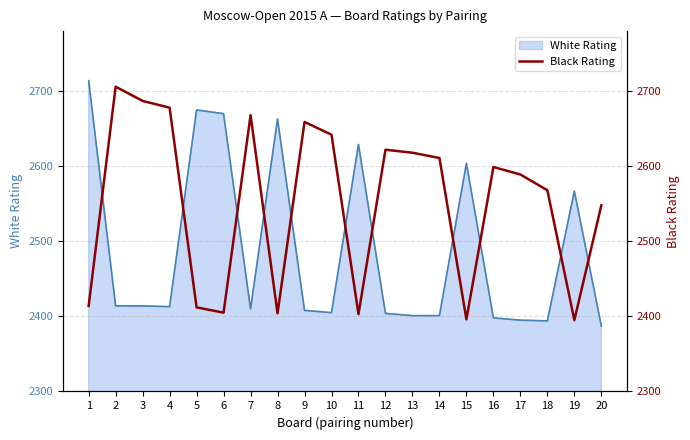

How many points are higher than both their immediate neighbors (excluding endpoints)?

5